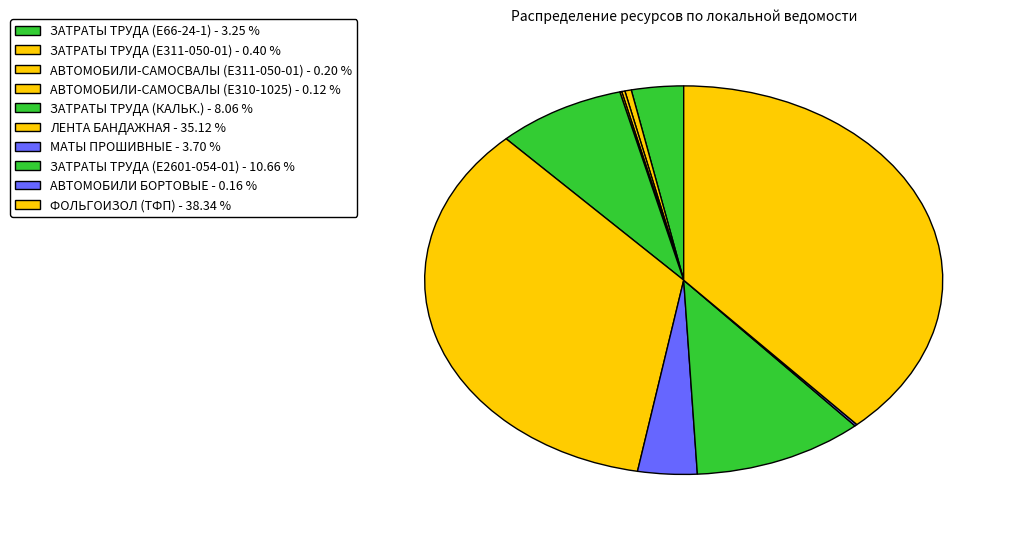

Which slice is the largest?

ФОЛЬГОИЗОЛ (ТФП)